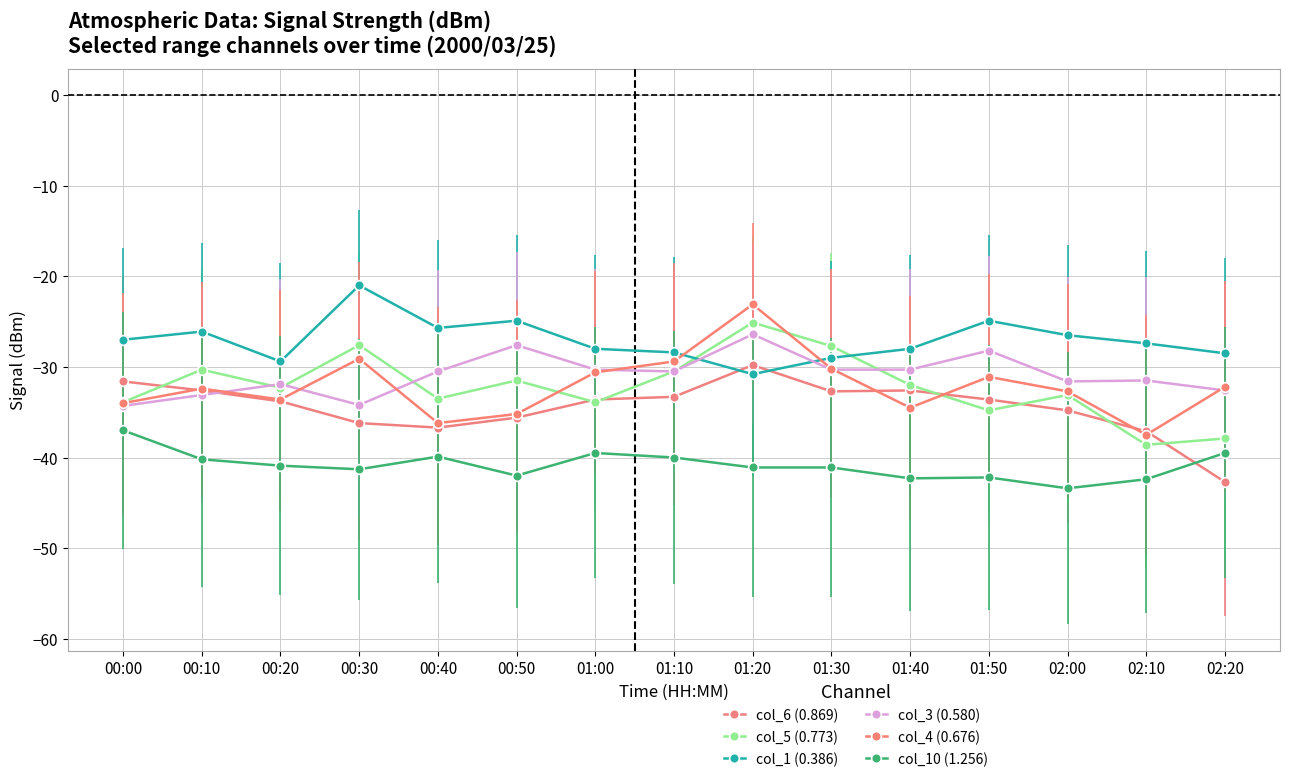

The col_1 (0.386) series shows -32.5 at 01:50. True or false?

False